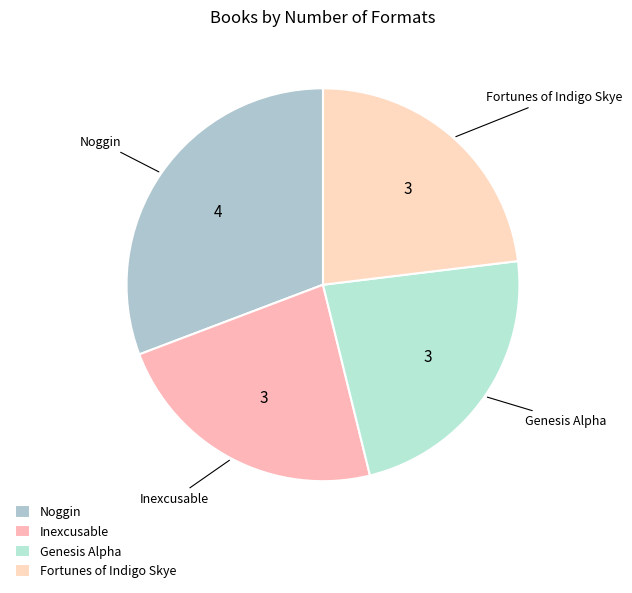

Does any single category account for the majority?

No